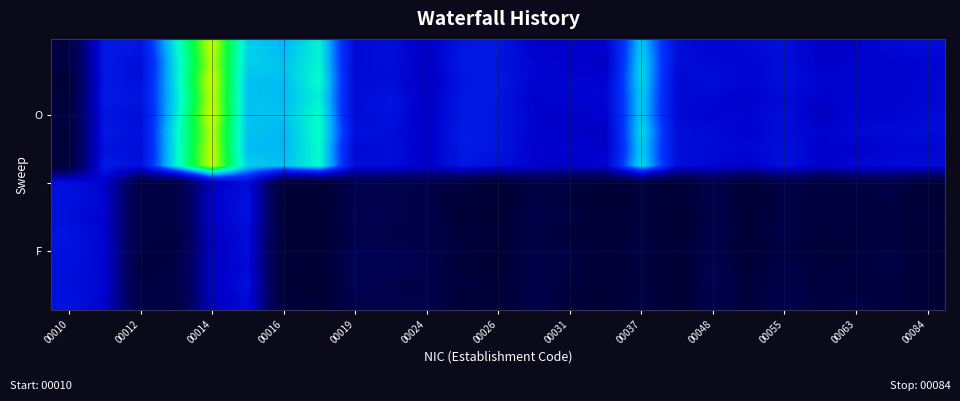

How many data points does each series have?

25